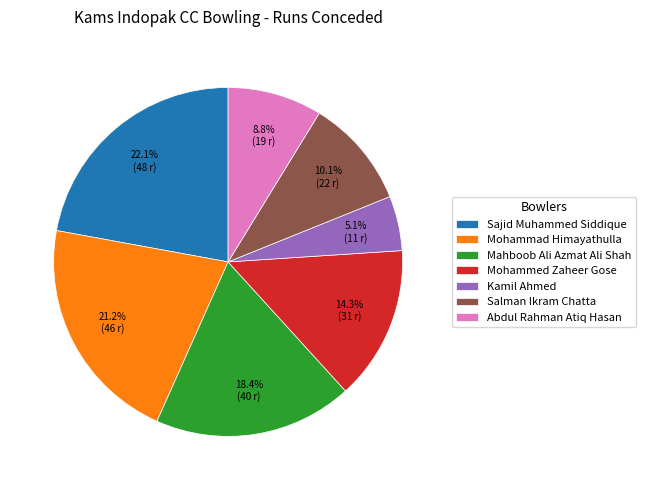

How many segments does this pie chart have?

7